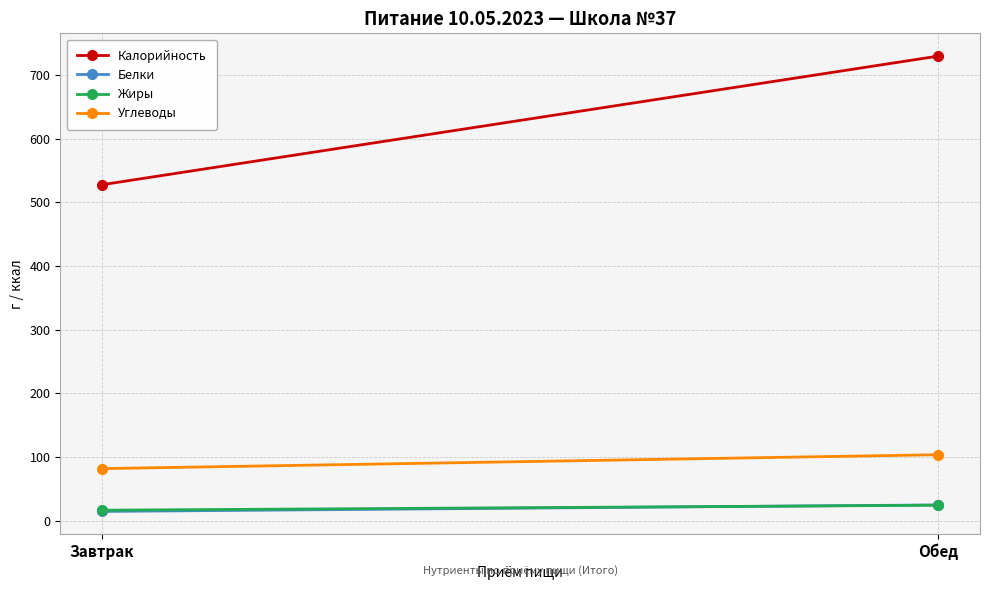

What is the maximum value for Белки?

24.7